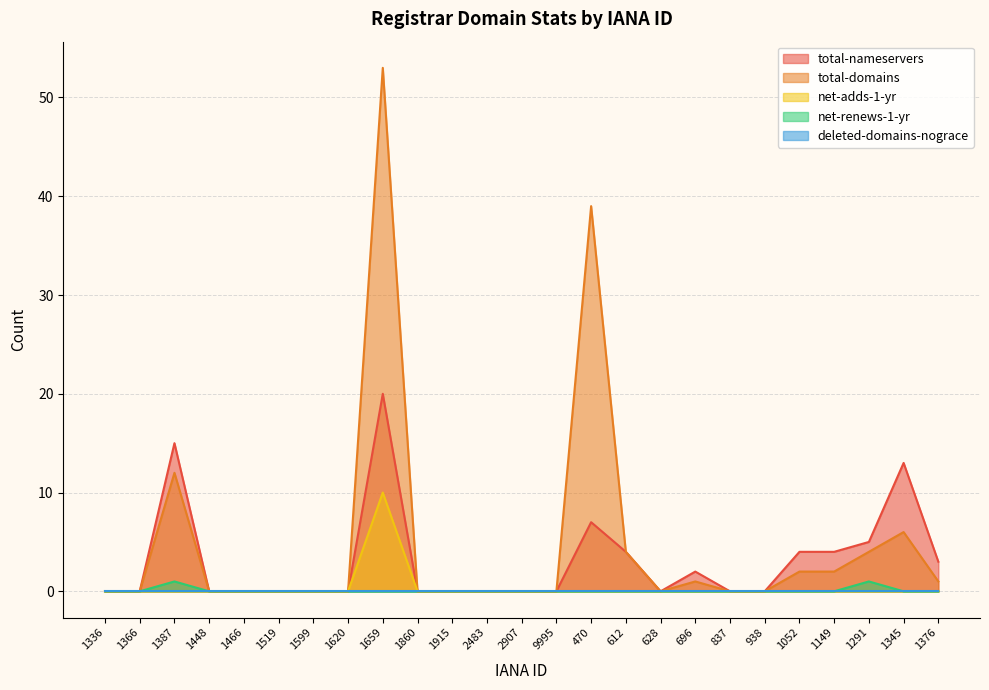

How many lines are shown in the chart?

5